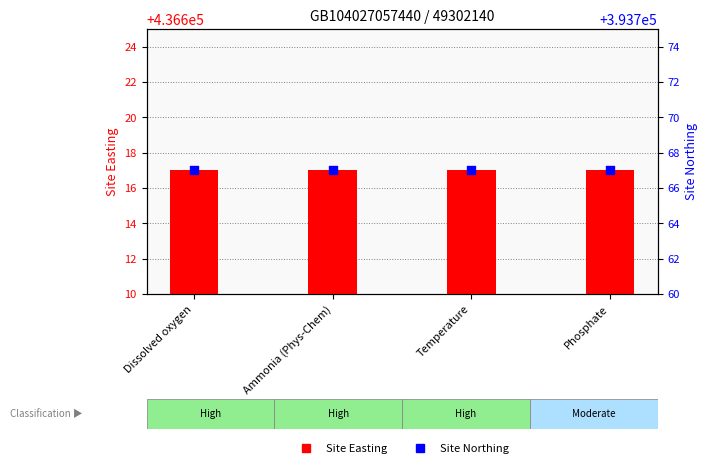

Which series reaches the maximum Y coordinate?

Site Easting